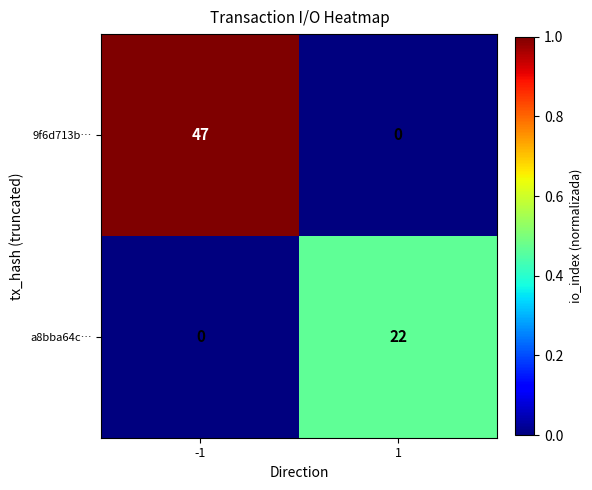

Rank the series by their maximum value, from lowest to highest.

a8bba64c…, 9f6d713b…